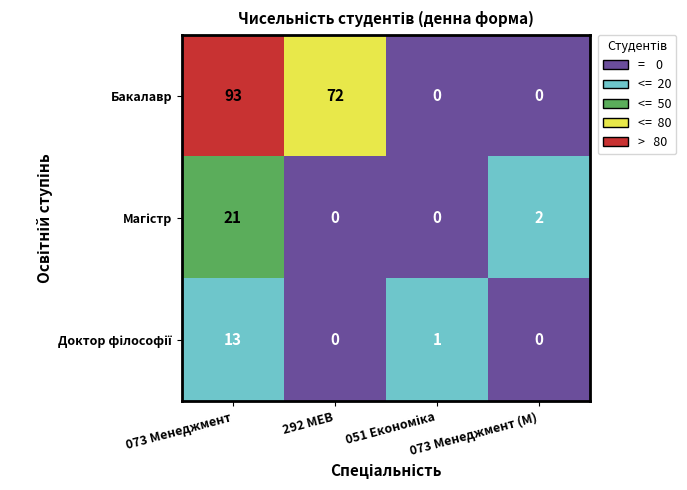

Which series has the largest total across all categories?

Бакалавр